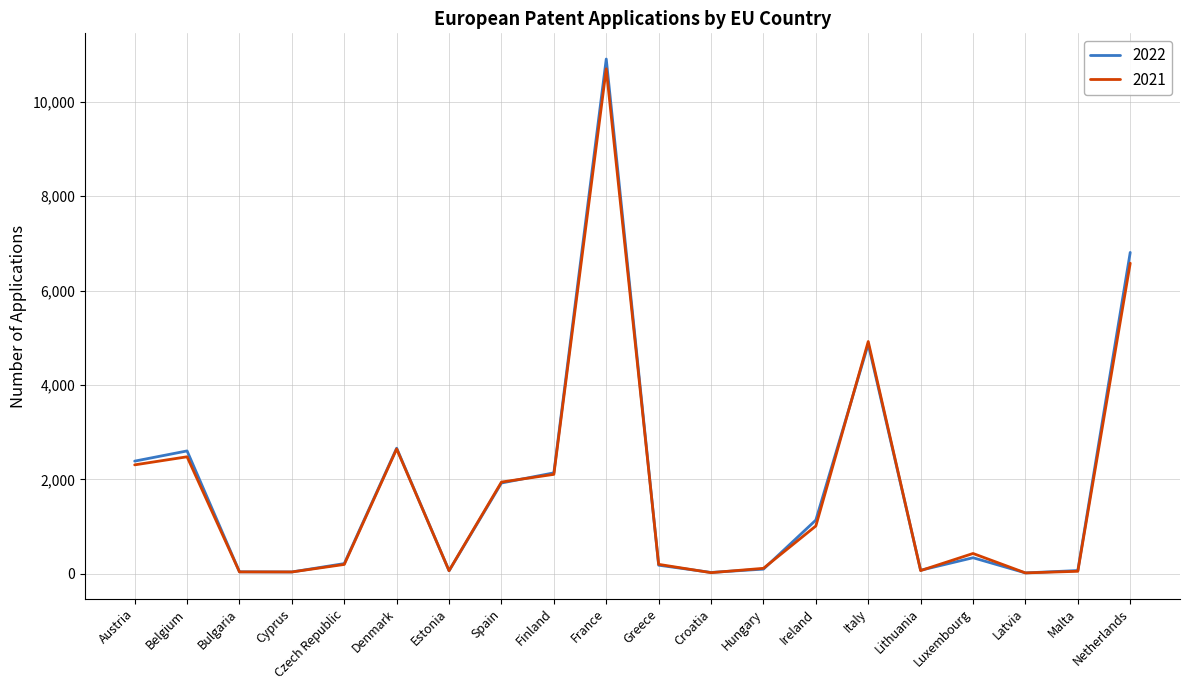

At which category is the sum across all series the highest?

France